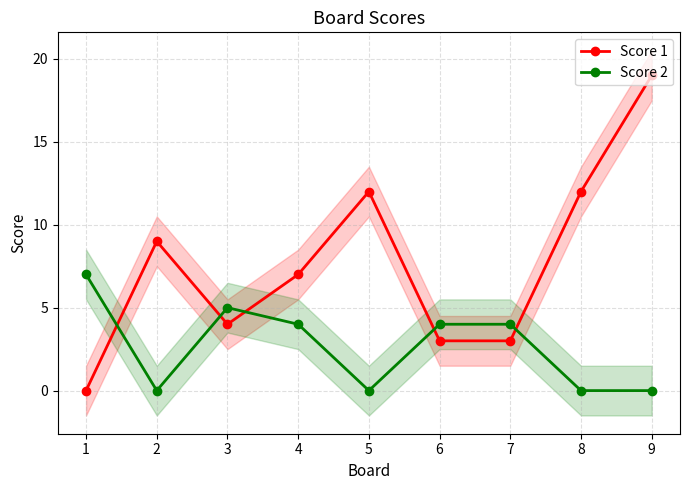

True or false: Score 1 has more than 0 points higher than both neighbors.

True